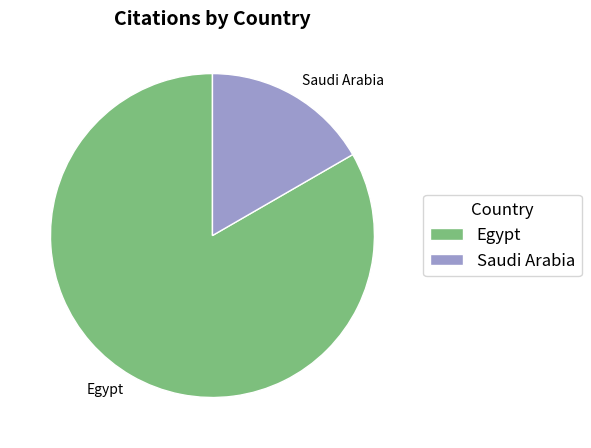

Which slice is the largest?

Egypt